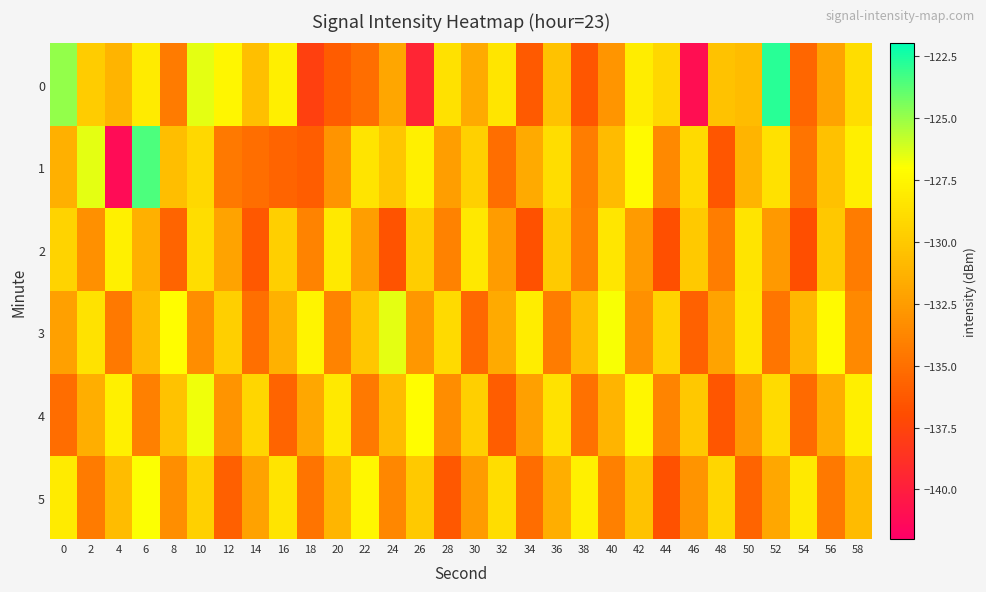

Reading left to right, transcribe all the data shown in this chart.

0: 0=-125.0	2=-129.8	4=-131.2	6=-128.2	8=-134.4	10=-126.5	12=-127.5	14=-130.6	16=-127.9	18=-137.8	20=-136.1	22=-135.1	24=-132.0	26=-139.6	28=-128.7	30=-131.8	32=-128.4	34=-136.2	36=-130.4	38=-136.4	40=-132.9	42=-128.0	44=-129.2	46=-141.0	48=-130.4	50=-130.7	52=-122.8	54=-135.6	56=-132.1	58=-128.9
1: 0=-131.4	2=-126.5	4=-141.2	6=-123.5	8=-130.7	10=-129.2	12=-134.5	14=-135.1	16=-135.6	18=-136.0	20=-133.0	22=-128.5	24=-130.2	26=-127.8	28=-132.4	30=-129.6	32=-135.1	34=-131.7	36=-128.9	38=-134.2	40=-130.8	42=-127.3	44=-133.6	46=-129.1	48=-136.4	50=-131.2	52=-128.7	54=-134.8	56=-130.5	58=-127.9
2: 0=-129.5	2=-133.2	4=-127.8	6=-131.4	8=-135.6	10=-128.9	12=-132.1	14=-136.3	16=-129.7	18=-133.9	20=-128.2	22=-132.4	24=-136.6	26=-129.8	28=-134.0	30=-128.3	32=-132.5	34=-136.7	36=-129.9	38=-134.1	40=-128.4	42=-132.6	44=-136.8	46=-130.0	48=-134.2	50=-128.5	52=-132.7	54=-136.9	56=-130.1	58=-134.3
3: 0=-132.3	2=-128.6	4=-134.5	6=-130.8	8=-127.1	10=-133.4	12=-129.7	14=-135.0	16=-131.3	18=-127.6	20=-133.9	22=-130.2	24=-126.5	26=-132.8	28=-129.1	30=-135.4	32=-131.7	34=-128.0	36=-134.3	38=-130.6	40=-126.9	42=-133.2	44=-129.5	46=-135.8	48=-132.1	50=-128.4	52=-134.7	54=-131.0	56=-127.3	58=-133.6
4: 0=-135.2	2=-131.5	4=-127.8	6=-134.1	8=-130.4	10=-126.7	12=-133.0	14=-129.3	16=-135.6	18=-131.9	20=-128.2	22=-134.5	24=-130.8	26=-127.1	28=-133.4	30=-129.7	32=-136.0	34=-132.3	36=-128.6	38=-134.9	40=-131.2	42=-127.5	44=-133.8	46=-130.1	48=-136.4	50=-132.7	52=-129.0	54=-135.3	56=-131.6	58=-127.9
5: 0=-128.1	2=-134.4	4=-130.7	6=-127.0	8=-133.3	10=-129.6	12=-135.9	14=-132.2	16=-128.5	18=-134.8	20=-131.1	22=-127.4	24=-133.7	26=-130.0	28=-136.3	30=-132.6	32=-128.9	34=-135.2	36=-131.5	38=-127.8	40=-134.1	42=-130.4	44=-136.7	46=-133.0	48=-129.3	50=-135.6	52=-131.9	54=-128.2	56=-134.5	58=-130.8